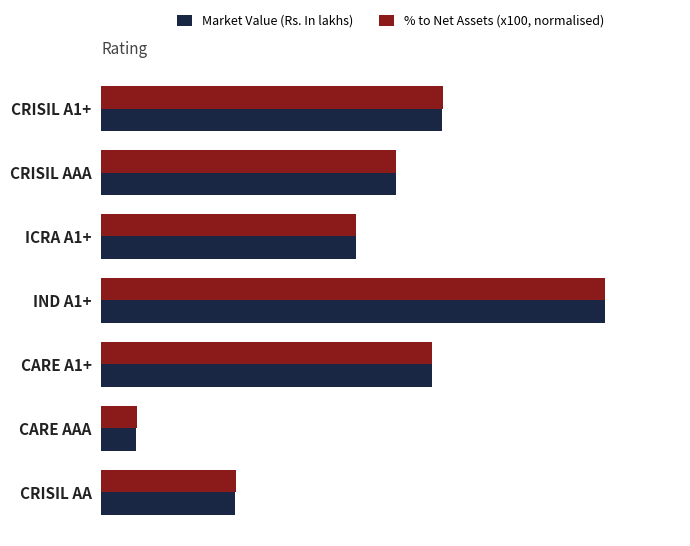

What are all the series names shown in the legend?

Market Value (Rs. In lakhs), % to Net Assets (x100, normalised)